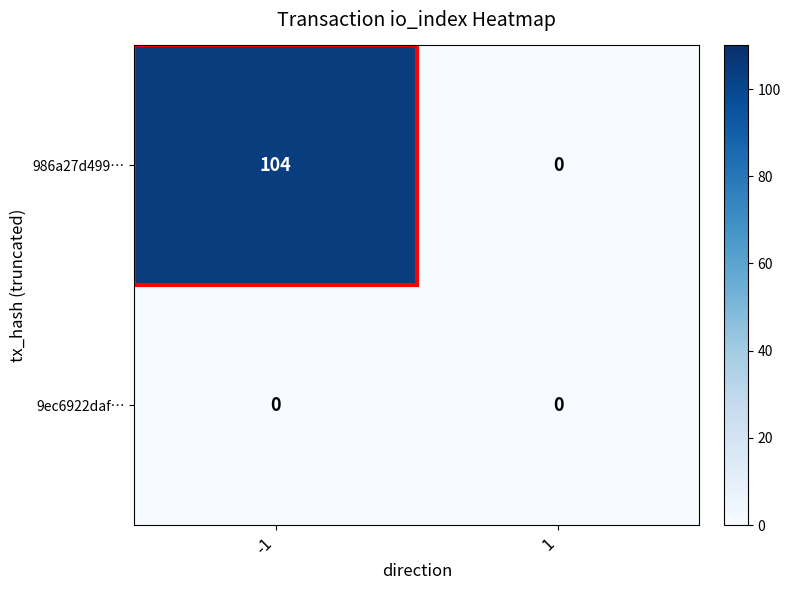

At which category is the sum across all series the highest?

-1